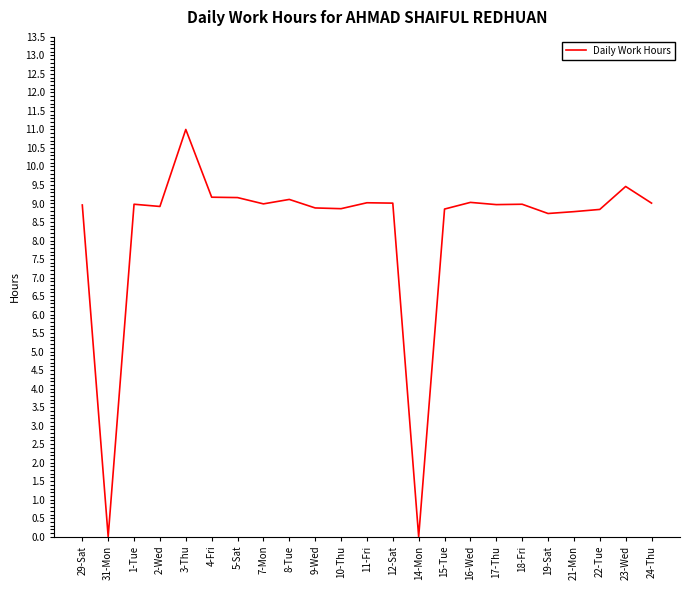

The chart shows a value of 8.9 at 10-Thu. True or false?

True